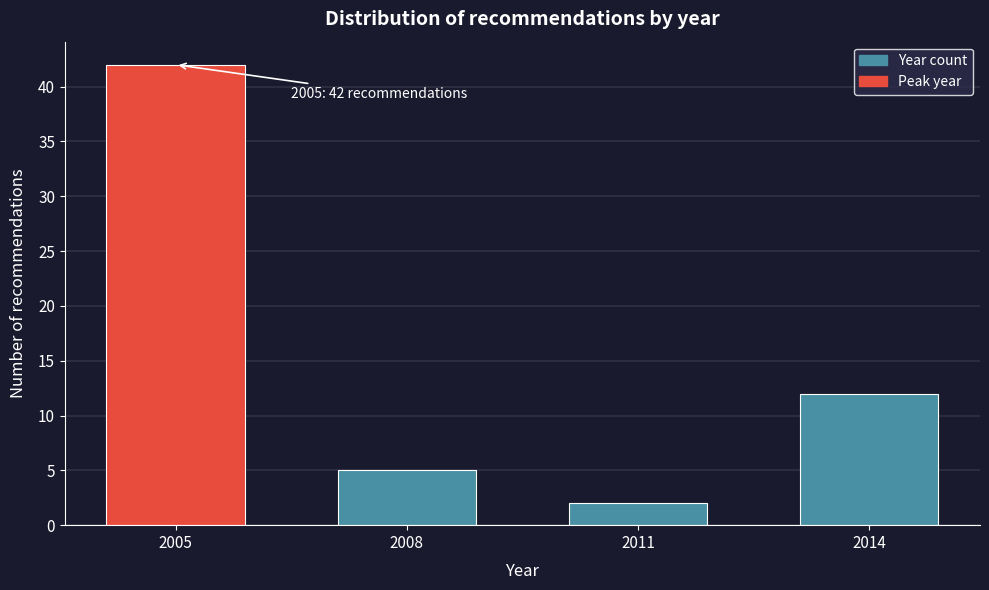

Reading right to left, list all the values displayed in this chart.

12	2	5	42